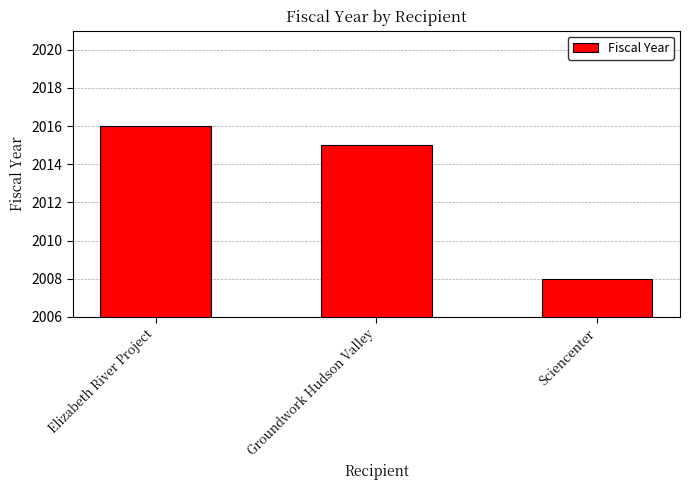

What is the label of the 3rd bar from the right?

Elizabeth River Project